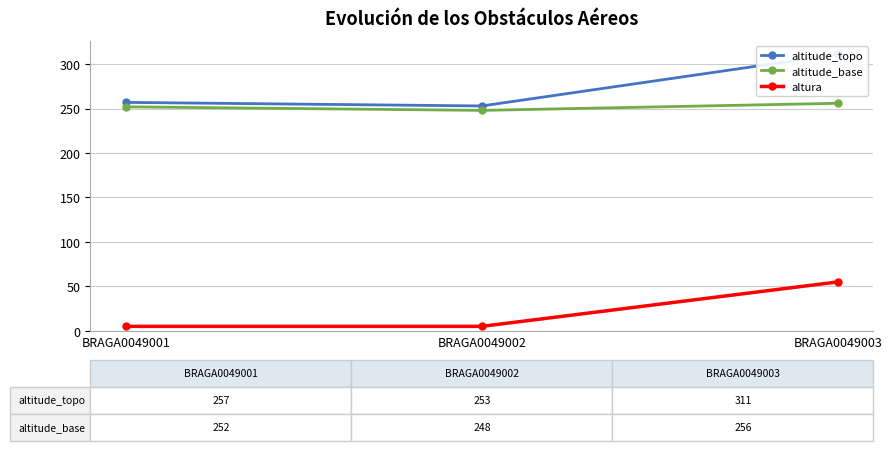

How many lines are shown in the chart?

3